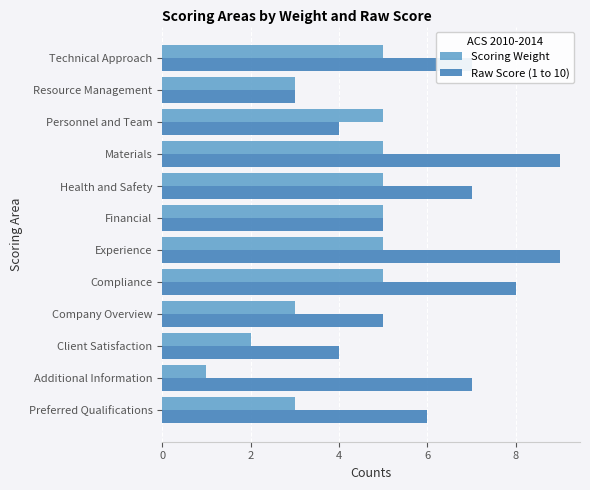

List the series in order of their overall mean, lowest first.

Scoring Weight, Raw Score (1 to 10)